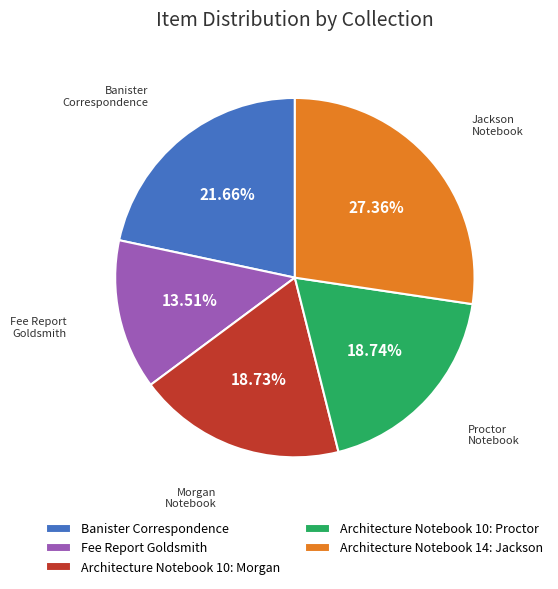

What portion of the pie excludes Architecture Notebook 10: Proctor?

81.3%